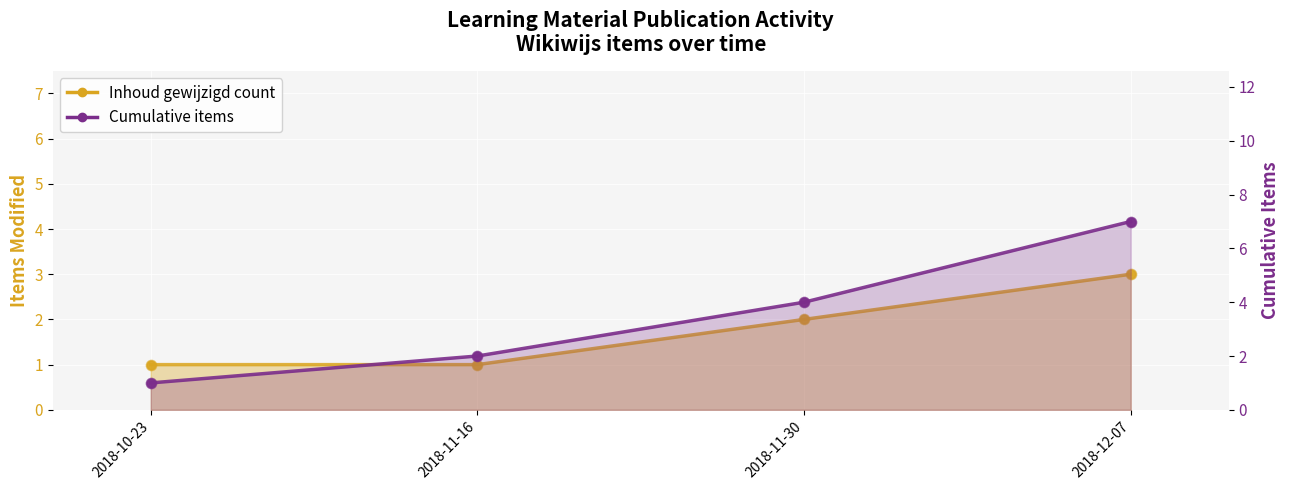

Which has a higher value, 2018-12-07 or 2018-10-23?

2018-12-07